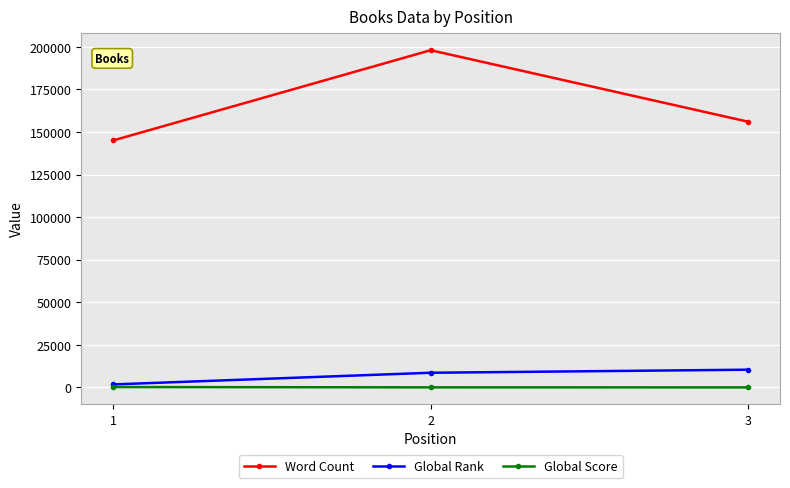

What is the smallest value displayed?

15